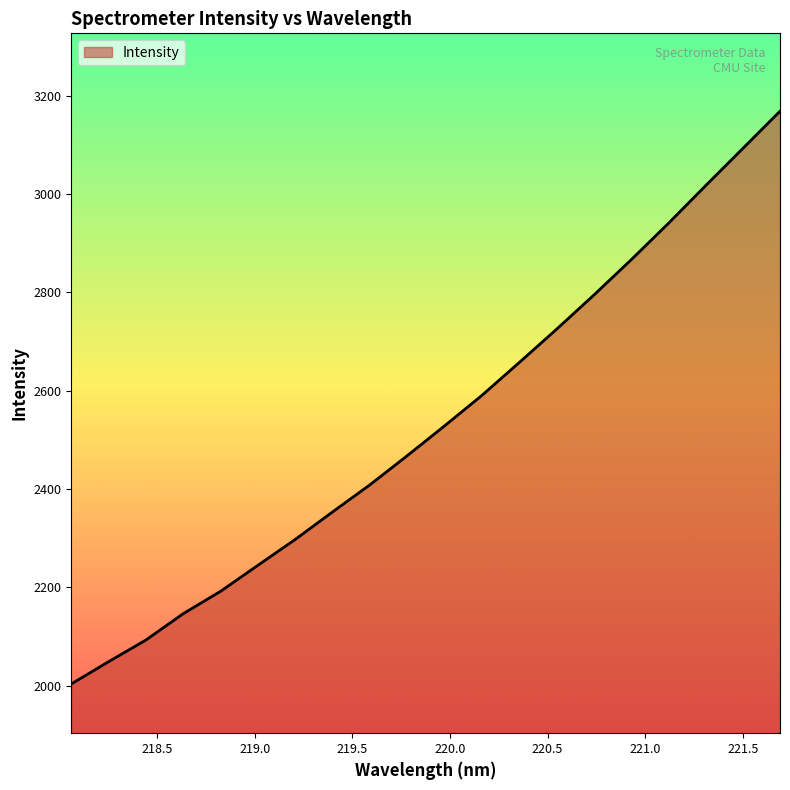

What is the difference between the maximum and minimum values?

1164.9